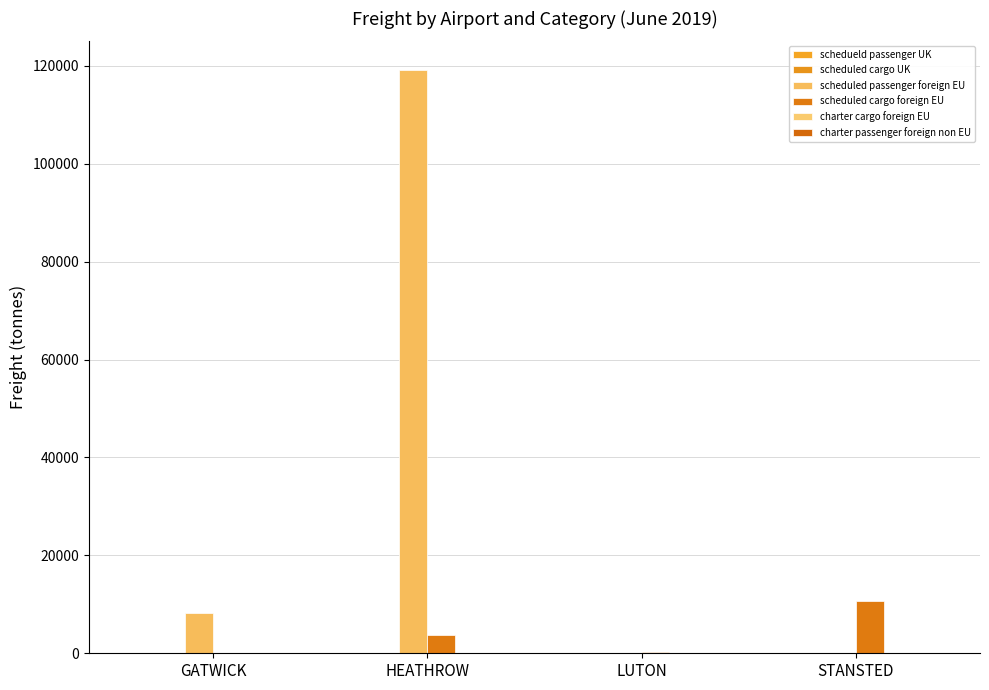

At how many categories does at least one series exceed 89833?

1